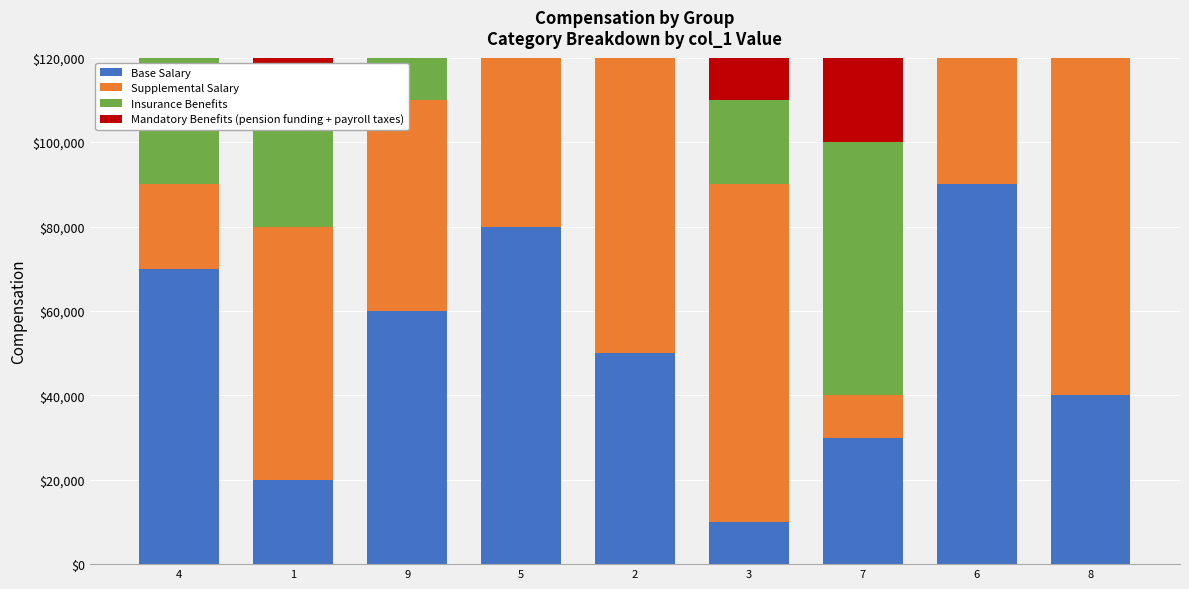

At which label does Mandatory Benefits (pension funding + payroll taxes) first exceed 50000?

4